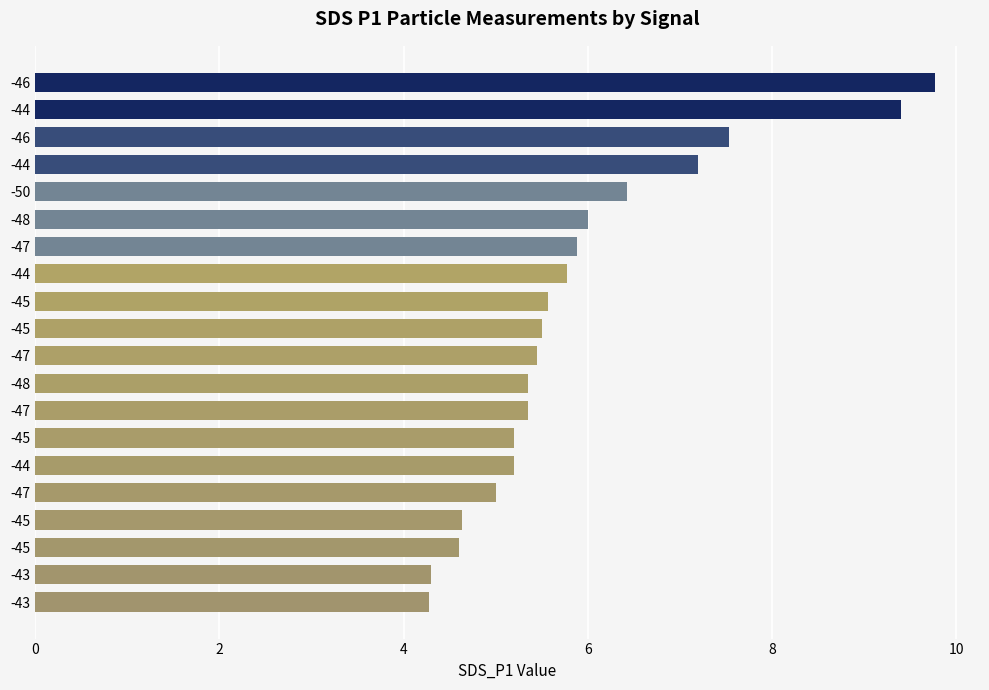

How many distinct data groups are displayed?

1